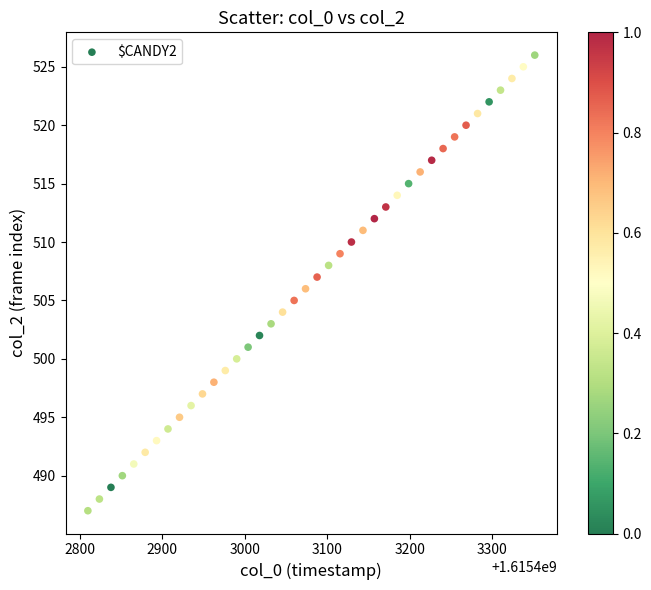

What is the range of Y values (max minus min)?

39